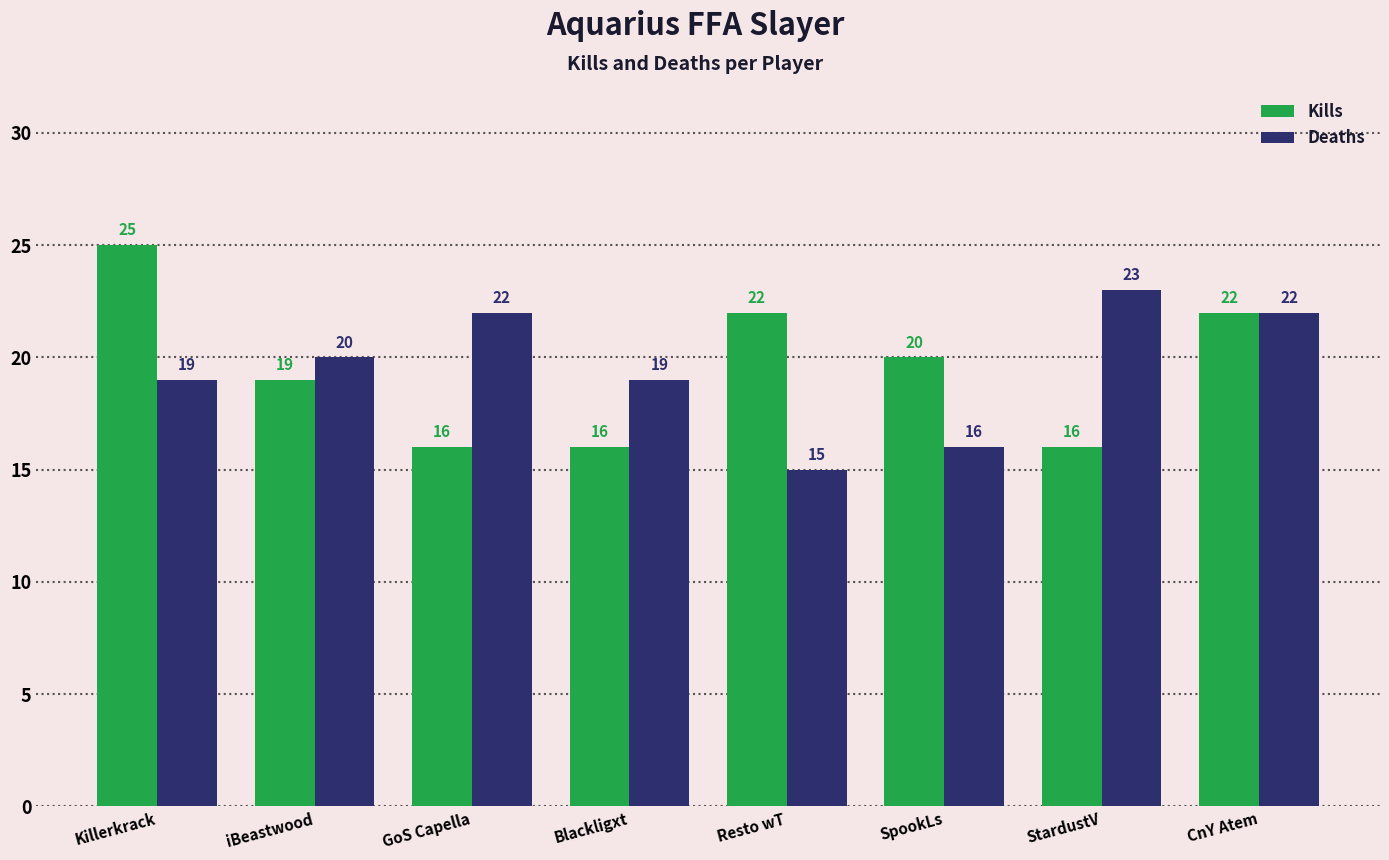

What is the average value of the Kills series?

20